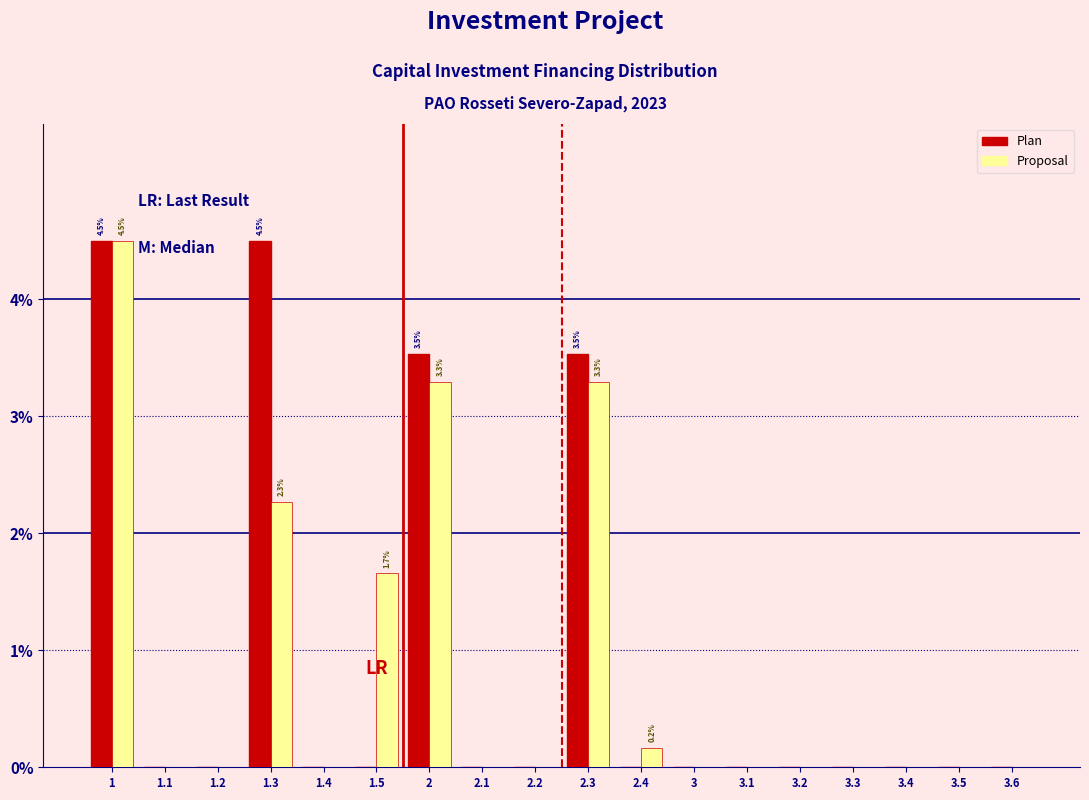

Read the Plan value at 1.3.

4.5